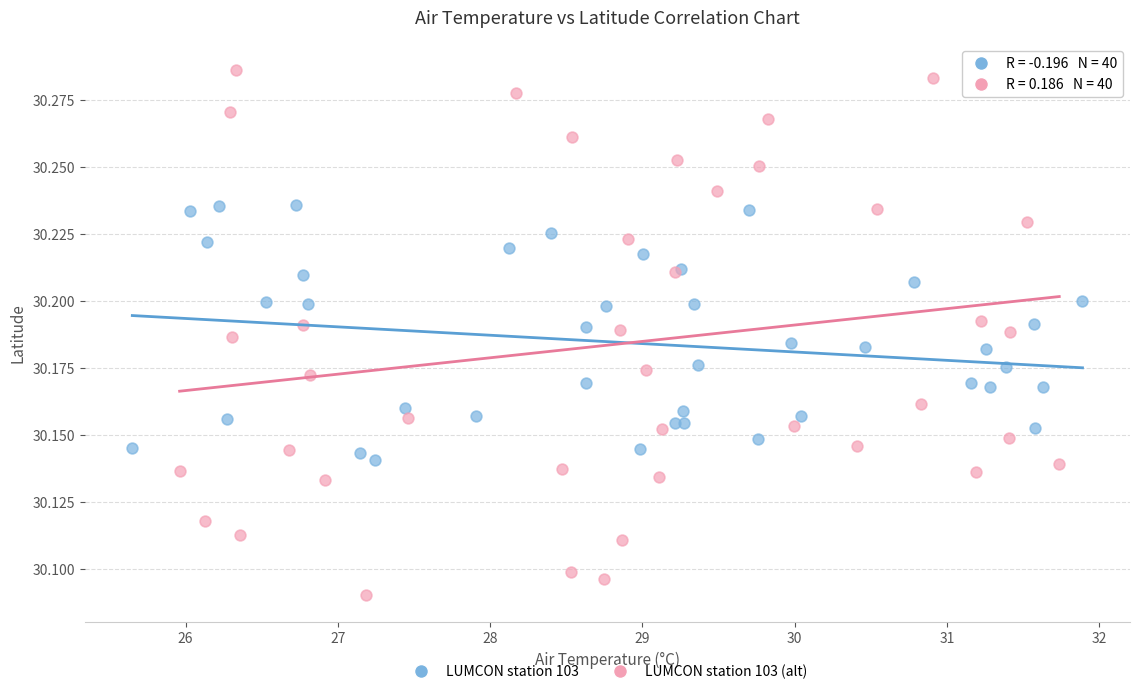

Which series contains the lowest Y value?

LUMCON station 103 (alt)